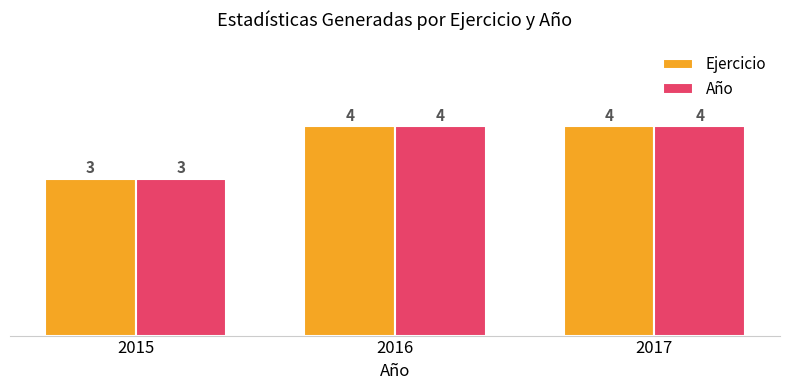

Count the number of categories in the chart.

3